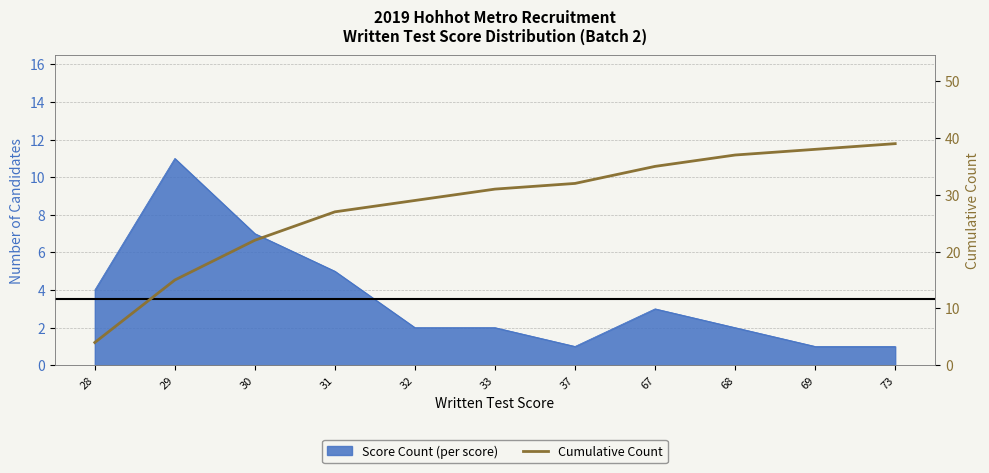

How many values exceed 31?

5